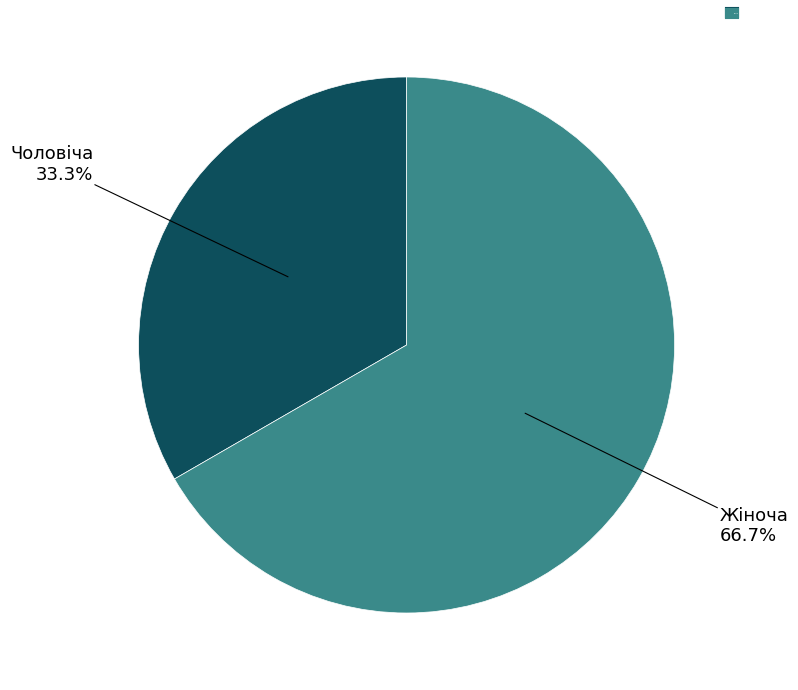

Does any single category account for the majority?

Yes